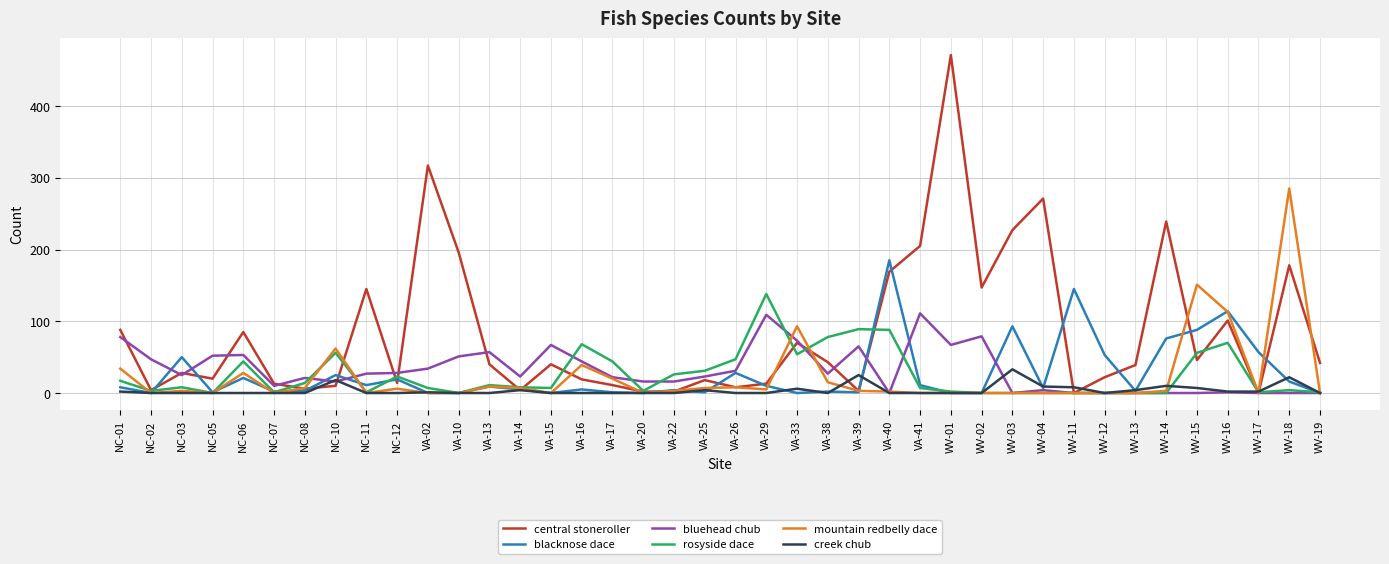

What is the difference between the second highest and second lowest values in the rosyside dace series?

89